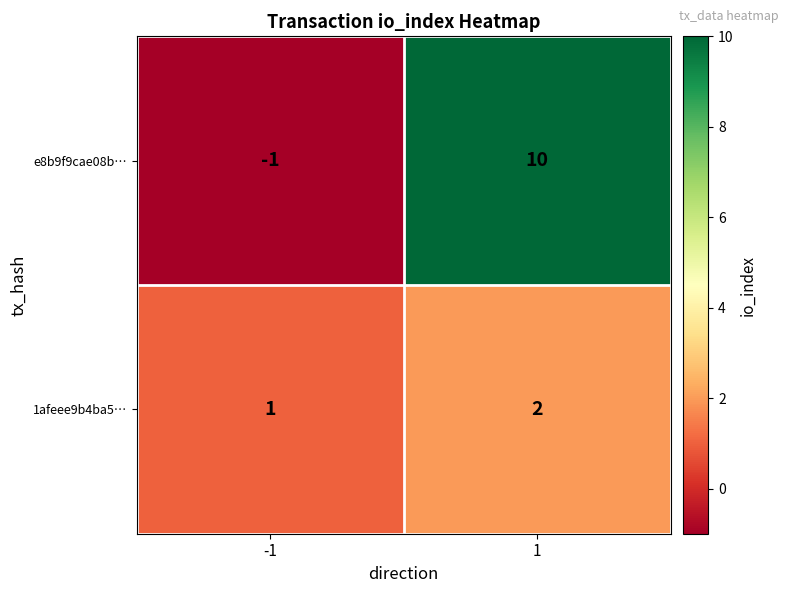

Rank the series by their average value, from highest to lowest.

e8b9f9cae08b…, 1afeee9b4ba5…